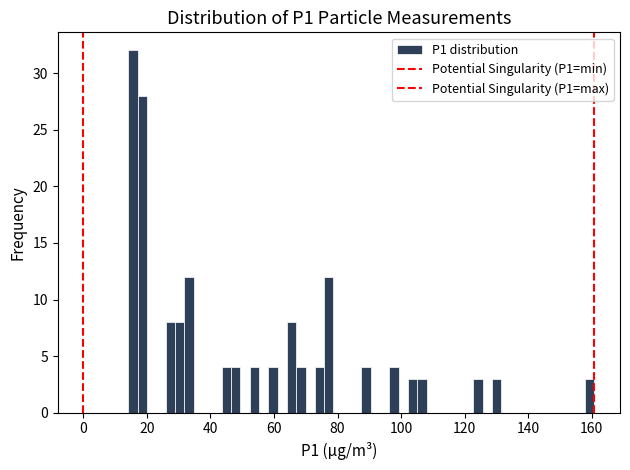

Around what value on the x-axis is the tallest bar? Give the approximate position of its centre, as read against the axis.

16